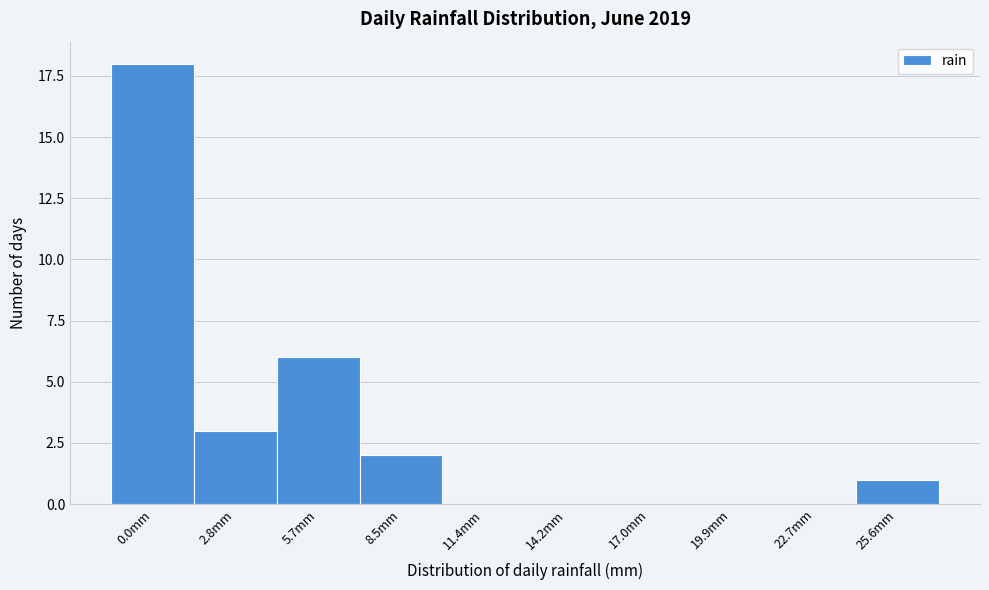

Reading left to right, what are all the values shown in this chart?

0.0mm=18	2.8mm=3	5.7mm=6	8.5mm=2	11.4mm=0	14.2mm=0	17.0mm=0	19.9mm=0	22.7mm=0	25.6mm=1